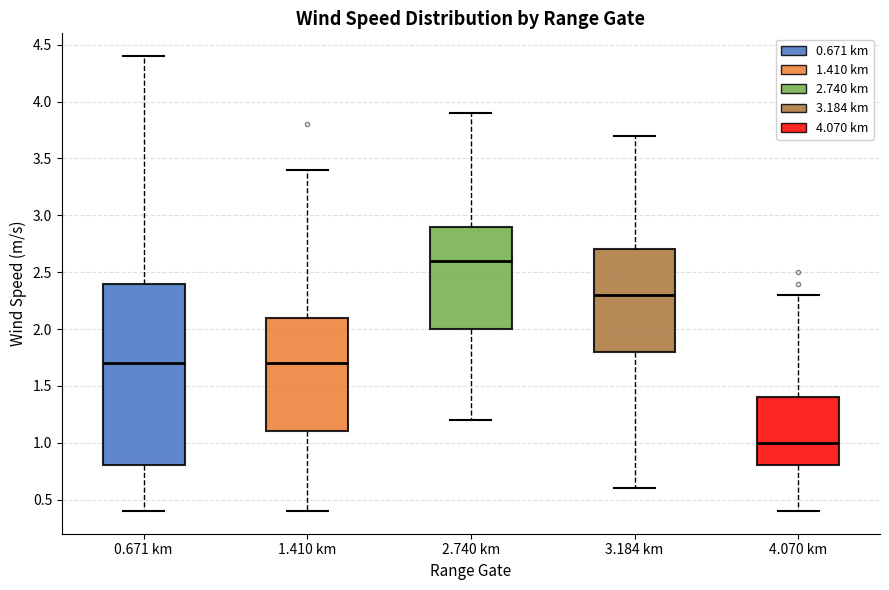

Where is the lower edge of the box for 3.184 km on the y-axis? The values are not printed on the chart, so give them approximately, as read against the axis.

1.8